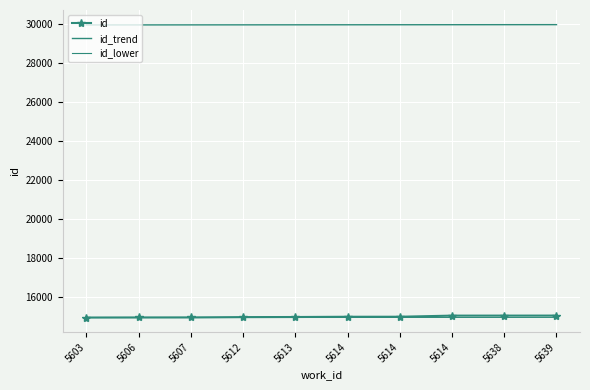

Reading left to right, extract all data points from this chart.

id: 14974.0	14978.0	14980.0	14996.0	15001.0	15014.0	15015.0	15072.0	15073.0	15074.0
id_trend: 29948.0	29949.7	29951.3	29953.0	29954.7	29956.3	29958.0	29959.7	29961.3	29963.0
id_lower: 14974.0	14974.9	14975.8	14976.7	14977.6	14978.4	14979.3	14980.2	14981.1	14982.0